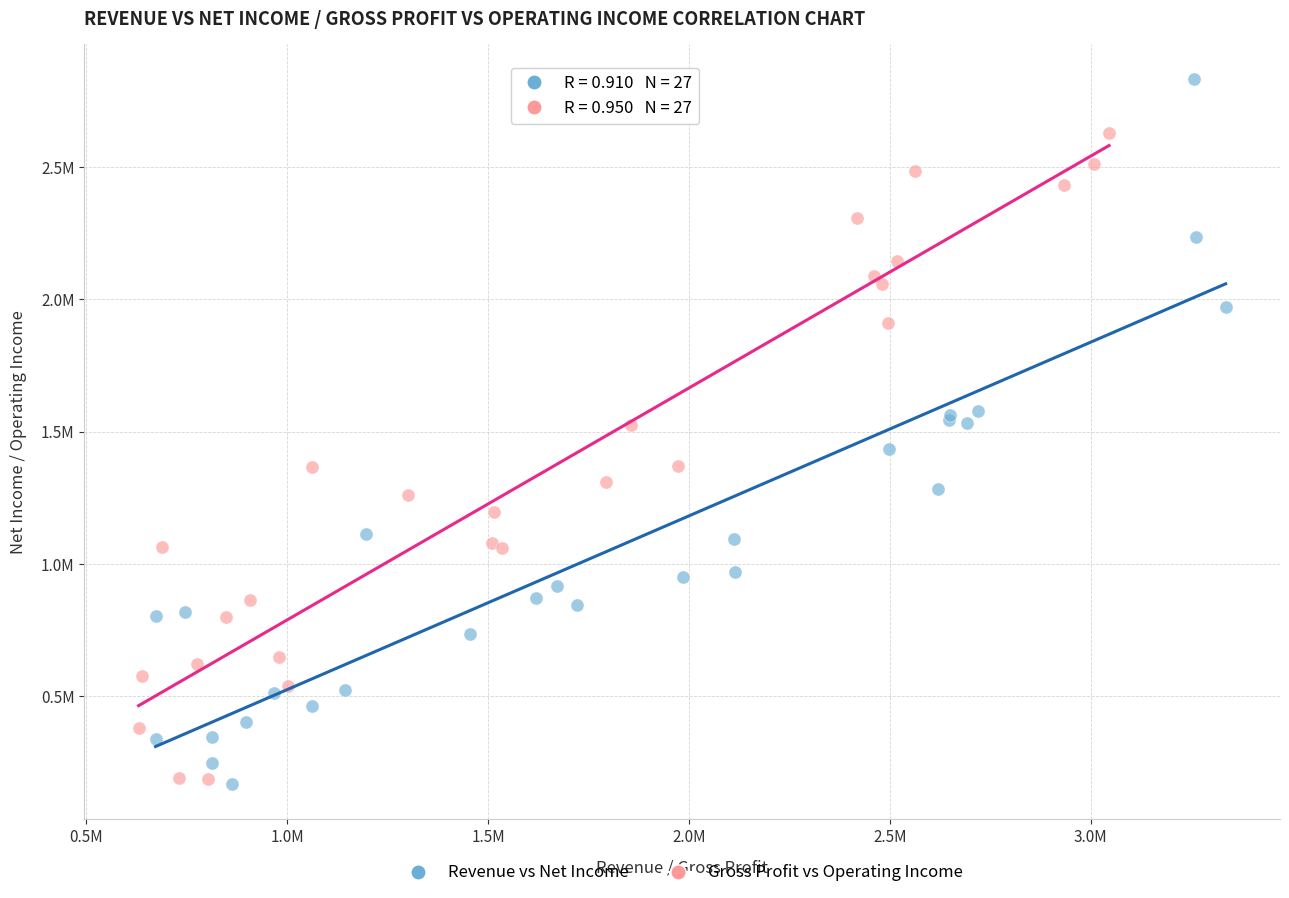

Which series has the widest spread of Y values?

Revenue vs Net Income